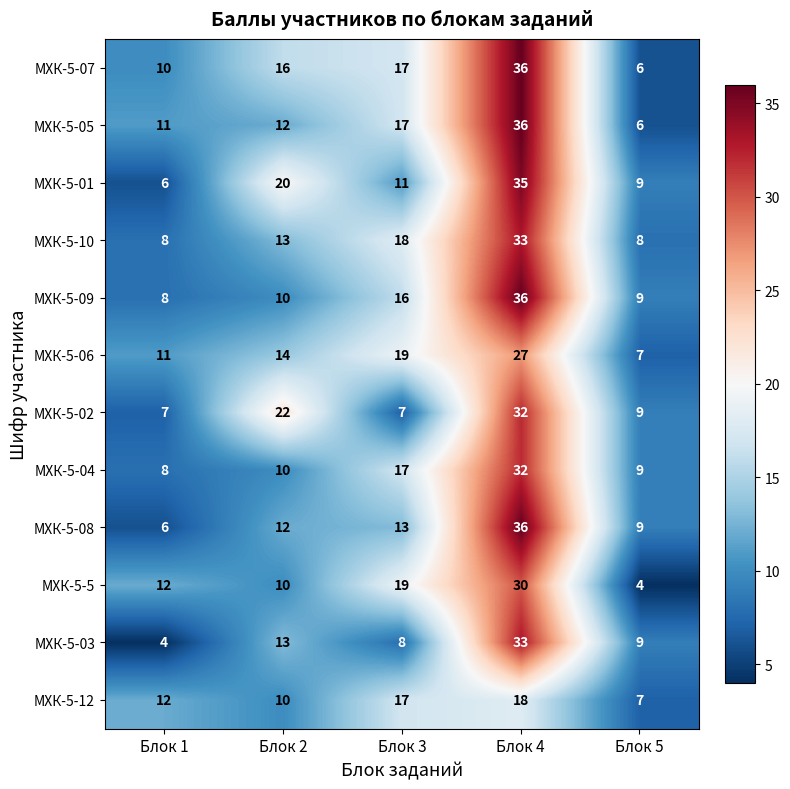

What is the total value across all series at Блок 1?

103